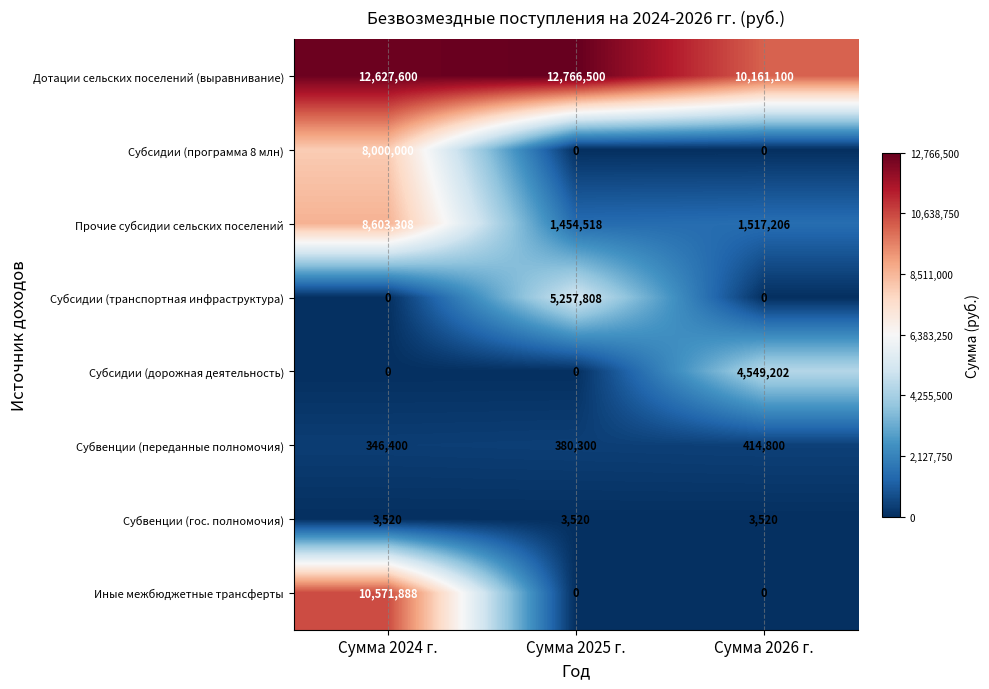

Reading right to left, list all the values displayed in this chart.

Дотации сельских поселений (выравнивание): Сумма 2026 г.=10161100	Сумма 2025 г.=12766500	Сумма 2024 г.=12627600
Субсидии (программа 8 млн): Сумма 2026 г.=0	Сумма 2025 г.=0	Сумма 2024 г.=8000000
Прочие субсидии сельских поселений: Сумма 2026 г.=1517206	Сумма 2025 г.=1454518	Сумма 2024 г.=8603308
Субсидии (транспортная инфраструктура): Сумма 2026 г.=0	Сумма 2025 г.=5257808	Сумма 2024 г.=0
Субсидии (дорожная деятельность): Сумма 2026 г.=4549202	Сумма 2025 г.=0	Сумма 2024 г.=0
Субвенции (переданные полномочия): Сумма 2026 г.=414800	Сумма 2025 г.=380300	Сумма 2024 г.=346400
Субвенции (гос. полномочия): Сумма 2026 г.=3520	Сумма 2025 г.=3520	Сумма 2024 г.=3520
Иные межбюджетные трансферты: Сумма 2026 г.=0	Сумма 2025 г.=0	Сумма 2024 г.=10571888